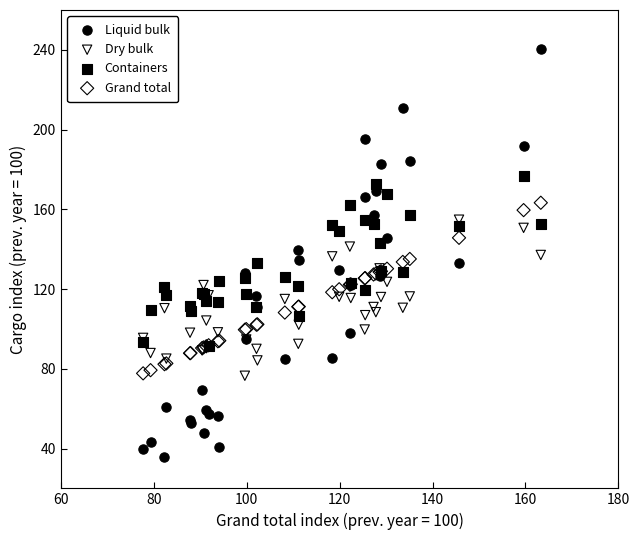

Which series reaches the maximum Y coordinate?

Liquid bulk